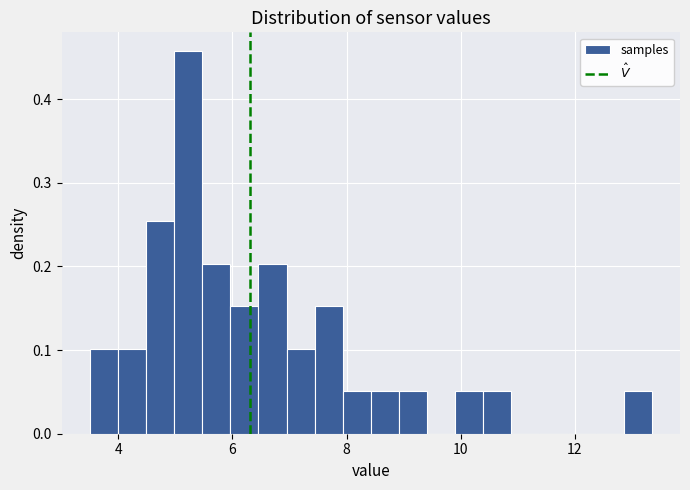

Around what value on the x-axis is the tallest bar? Give the approximate position of its centre, as read against the axis.

5.2